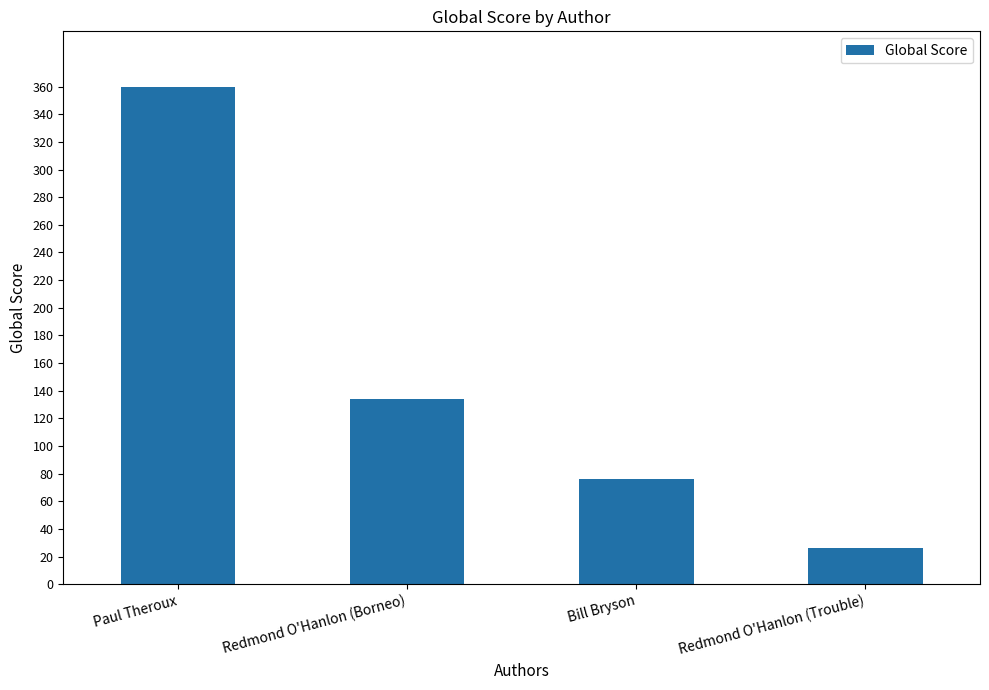

How many bars are there in total?

4